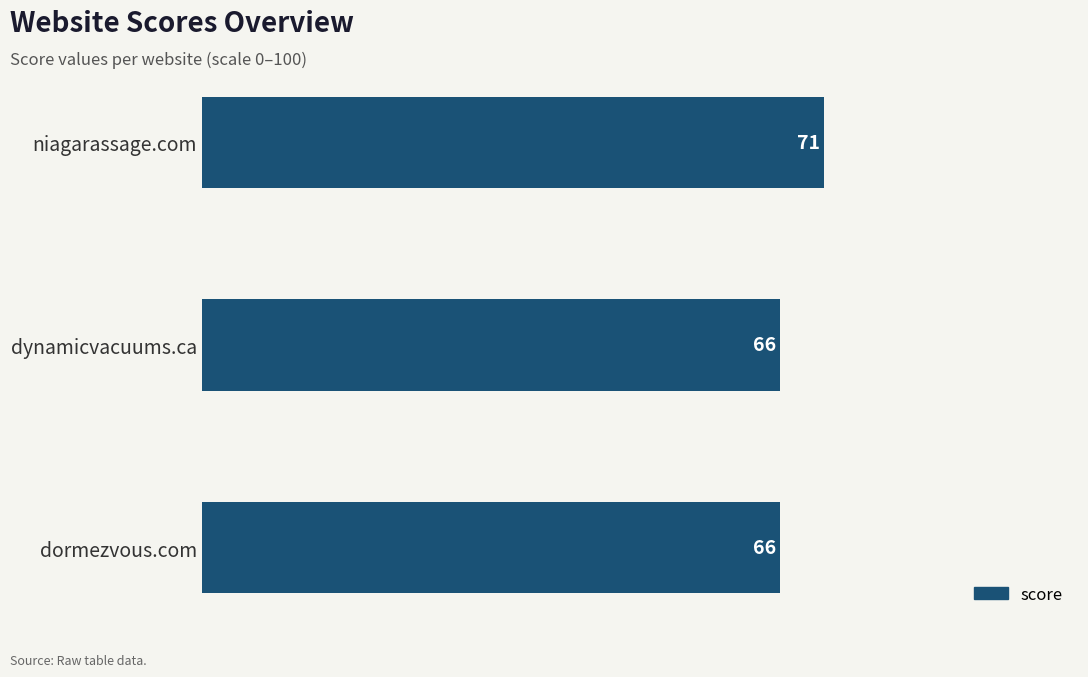

What is the approximate value at niagarassage.com?

71